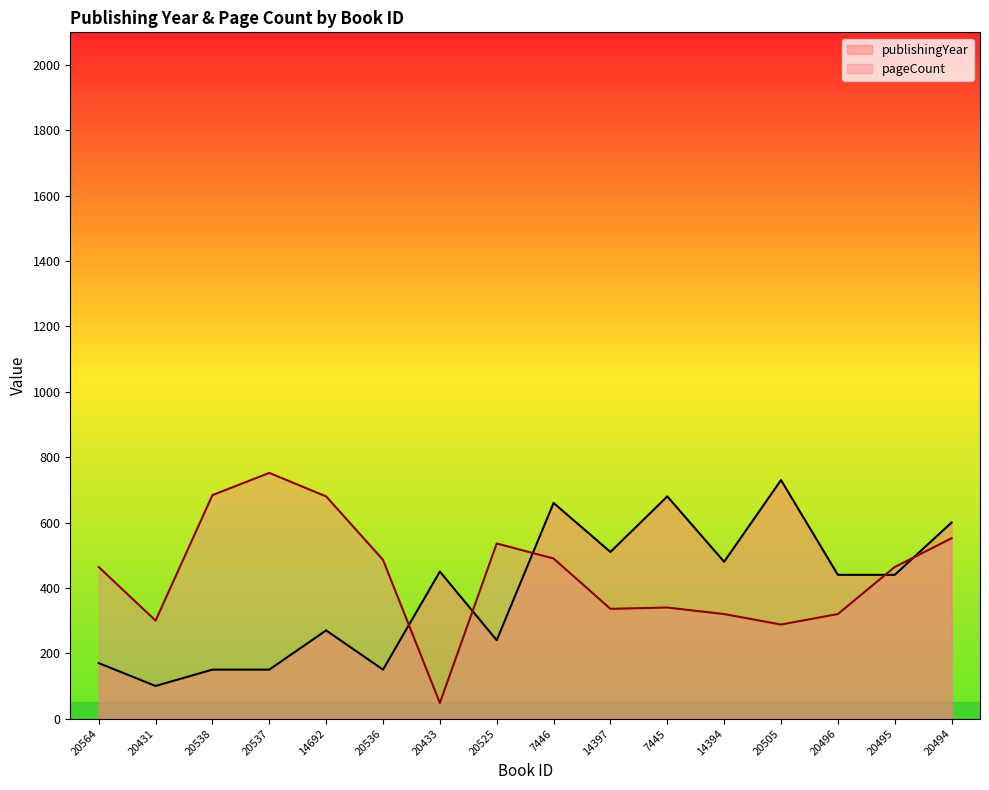

Between which two adjacent categories do pageCount and publishingYear first intersect?

20536 and 20433